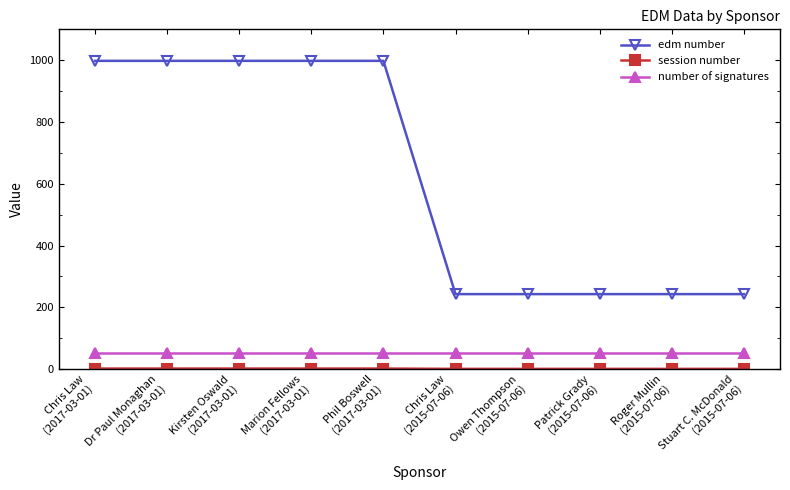

What is the sum of all edm number values?

6205